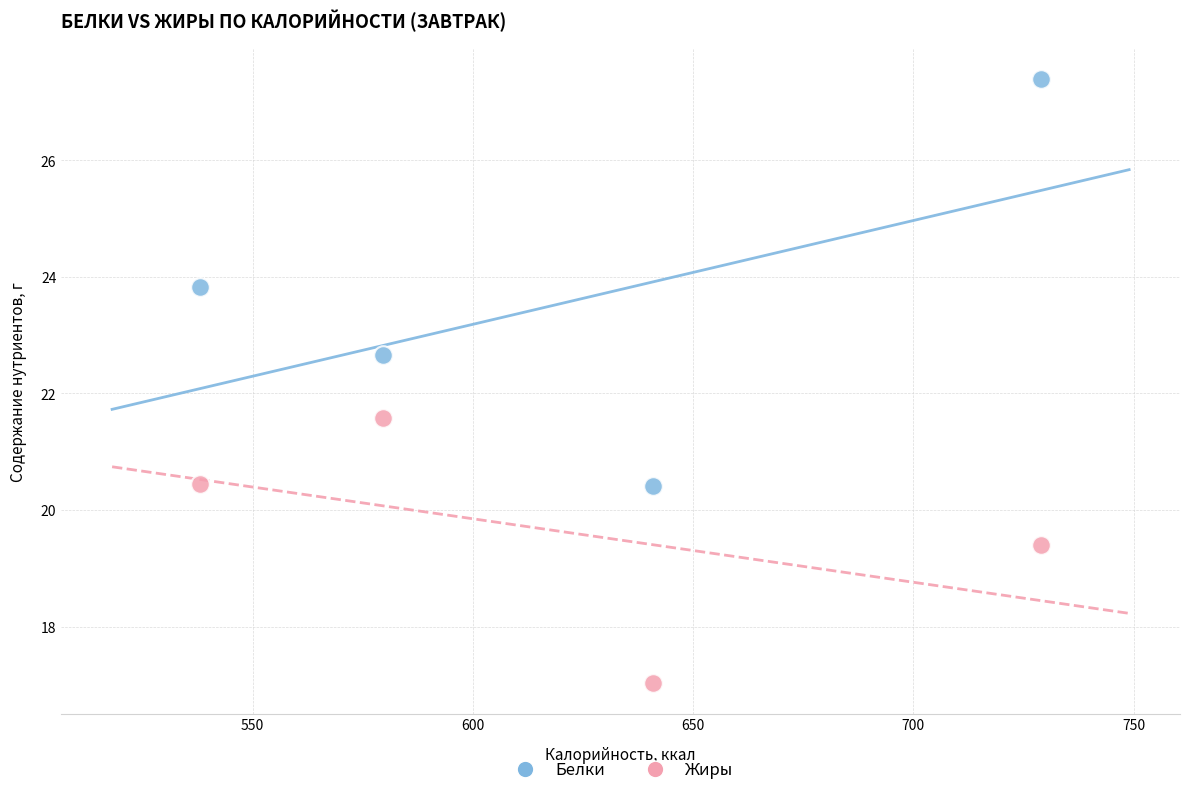

Across all data points, what is the average X value?

621.9